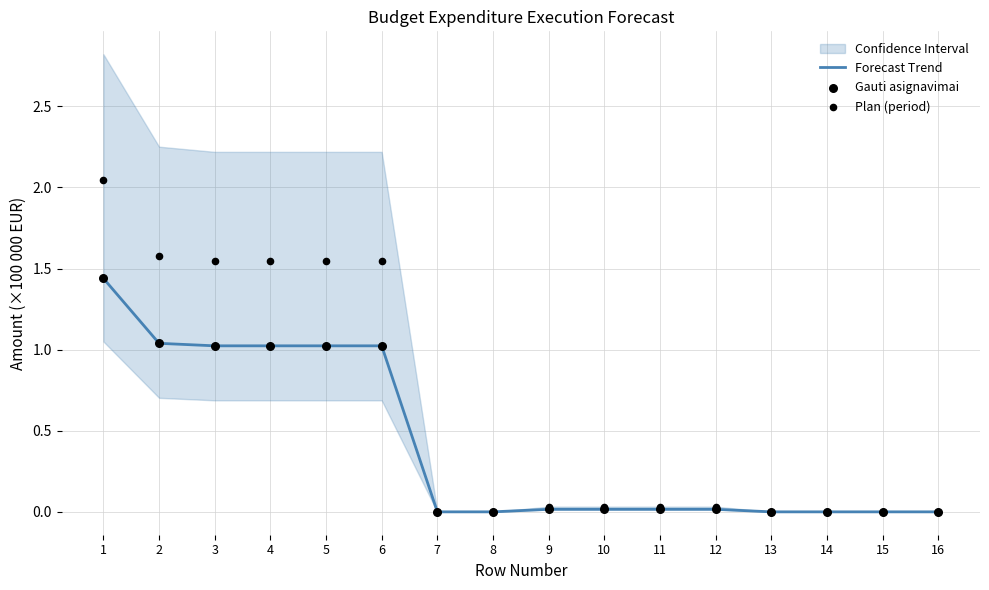

Which series contains the highest Y value?

Plan (period)